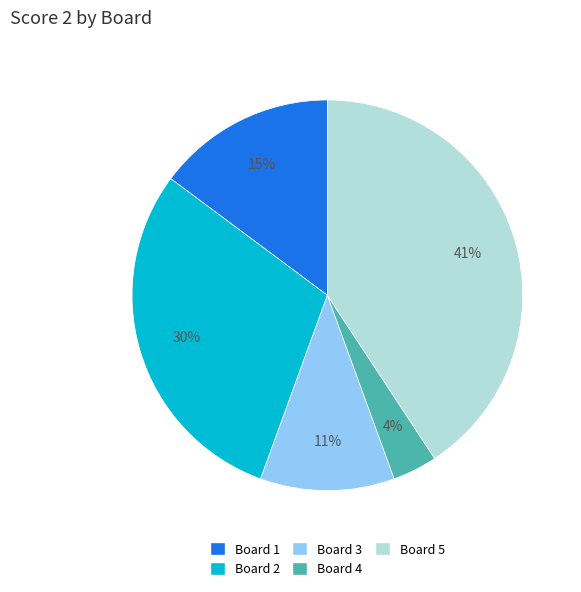

Is there any slice that represents more than half of the pie?

No